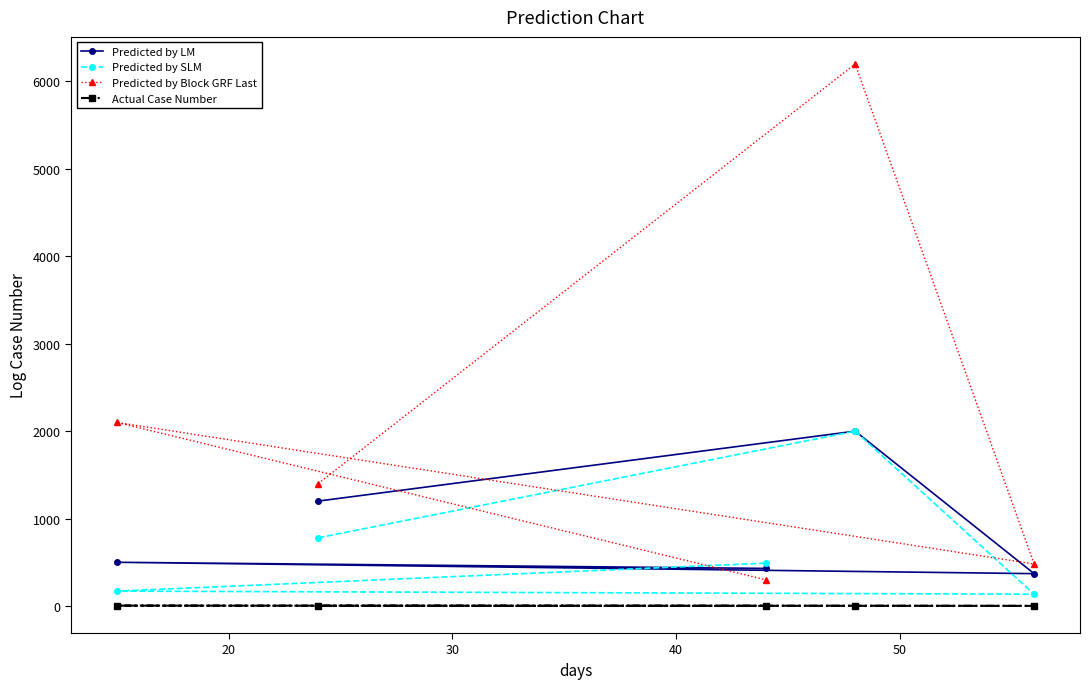

At how many categories does at least one series exceed 920?

3